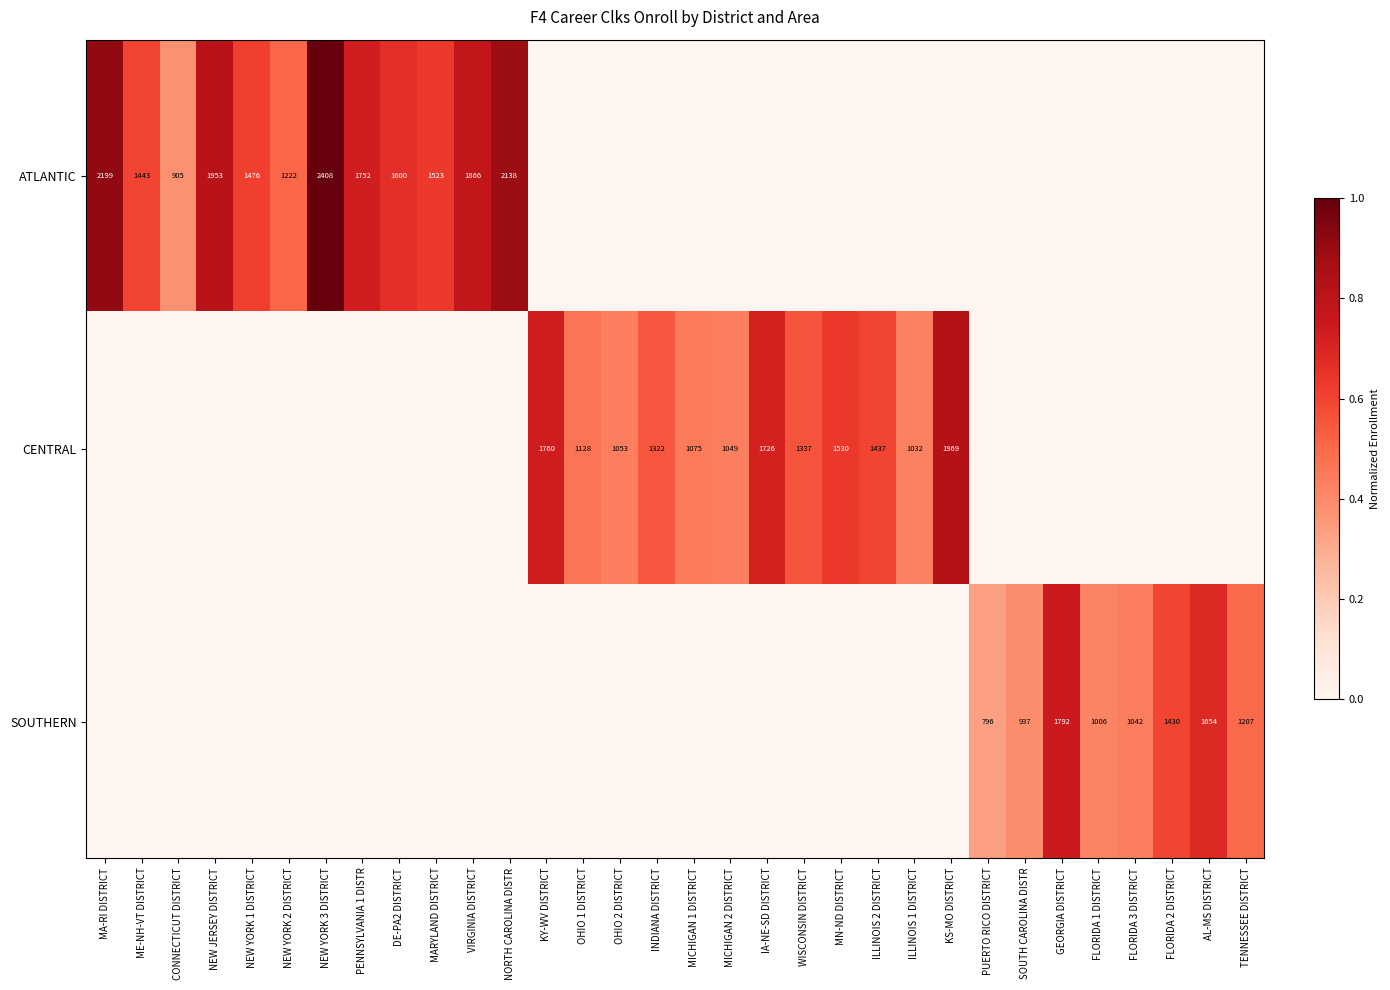

At which category is the sum across all series the highest?

NEW YORK 3 DISTRICT